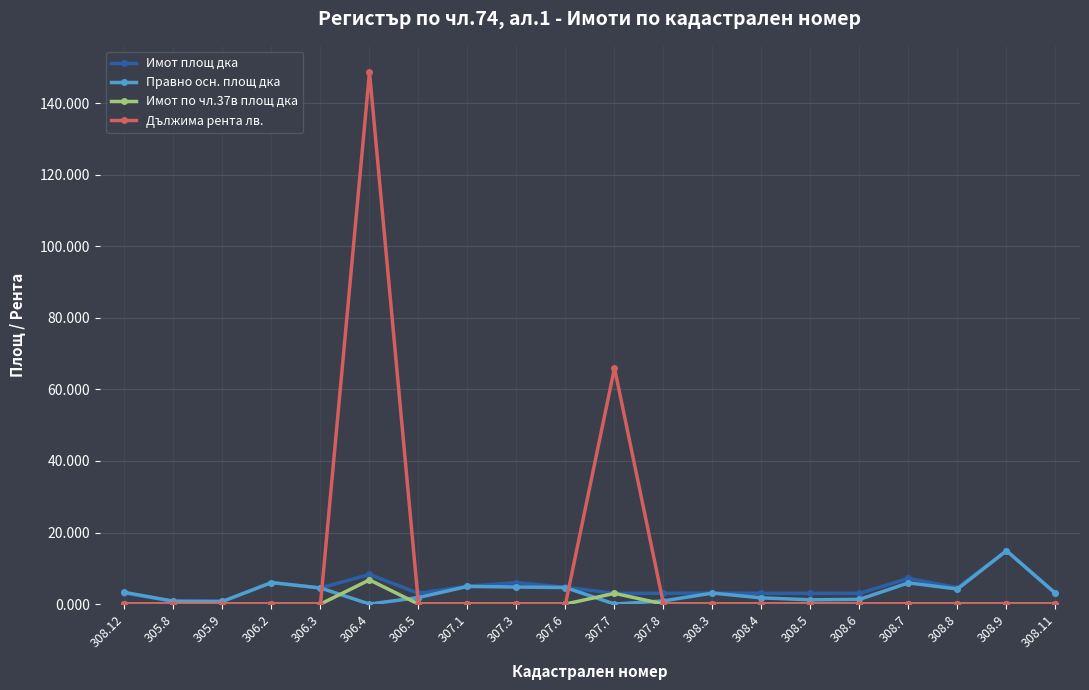

At which category is the sum across all series the highest?

306.4